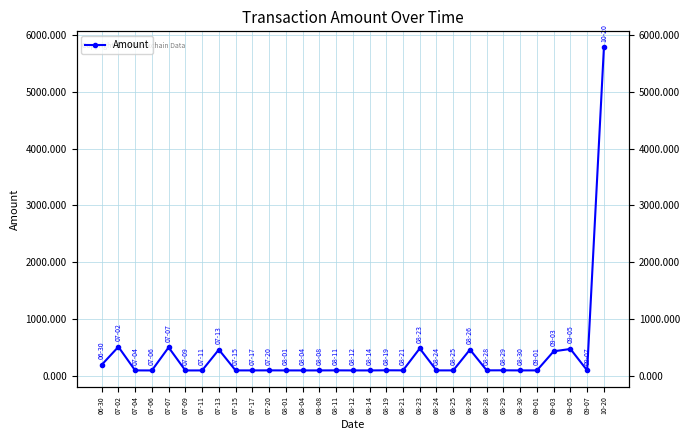

List the labels in order of value, smallest first.

07-09, 07-06, 08-14, 08-04, 07-11, 08-12, 08-08, 08-01, 08-30, 09-07, 07-15, 07-17, 07-04, 08-24, 08-25, 09-01, 07-20, 08-11, 08-21, 08-28, 08-29, 08-19, 06-30, 09-03, 07-13, 08-26, 09-05, 08-23, 07-07, 07-02, 10-20